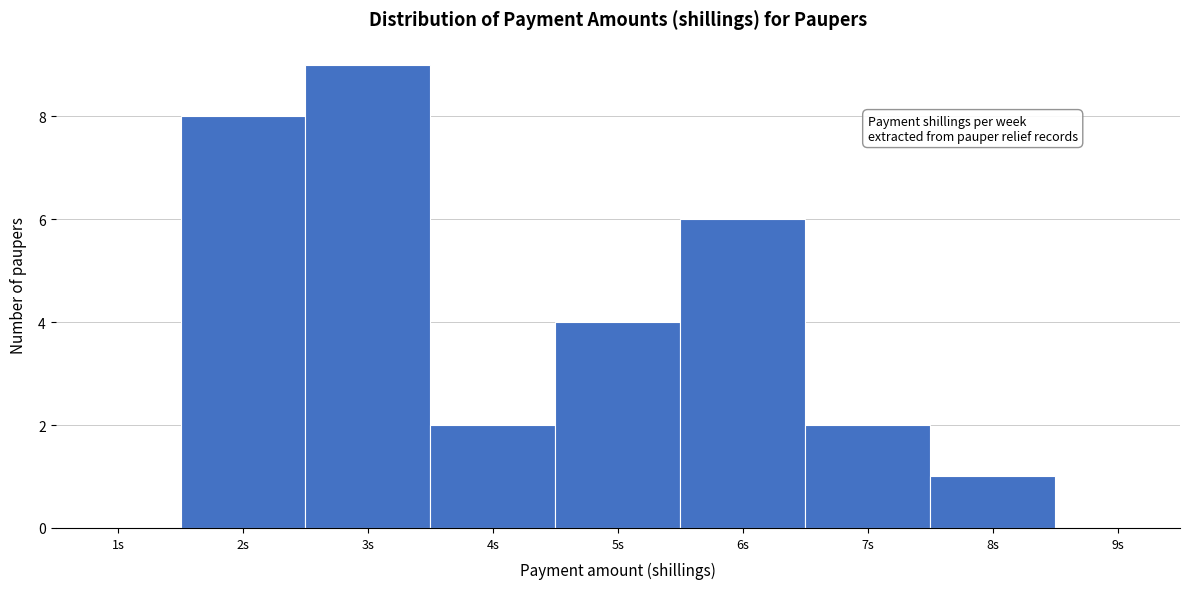

Over which range of the x-axis is the bar tallest?

2.5 to 3.5